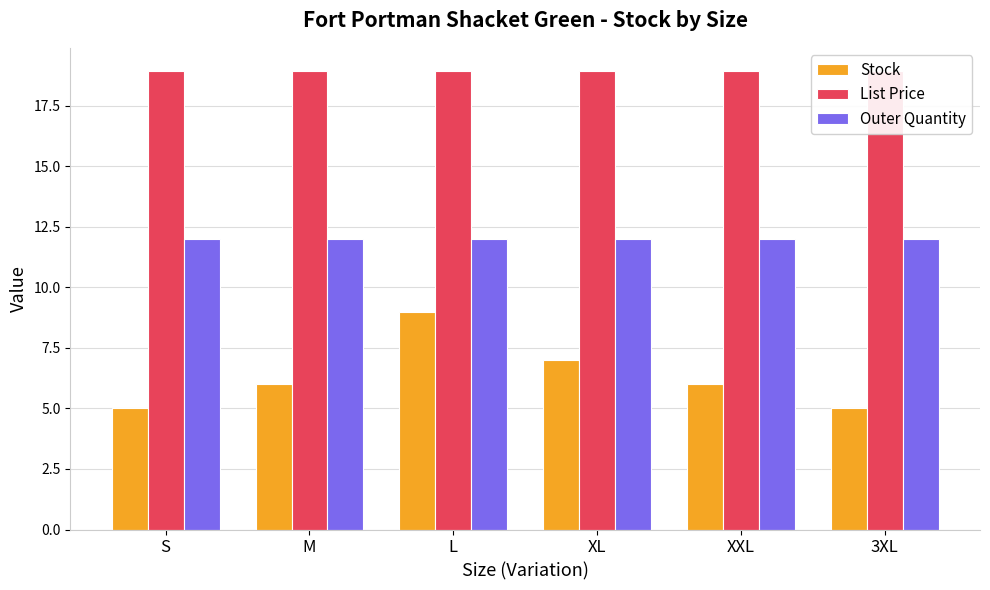

The Stock series shows 6.0 at M. True or false?

True